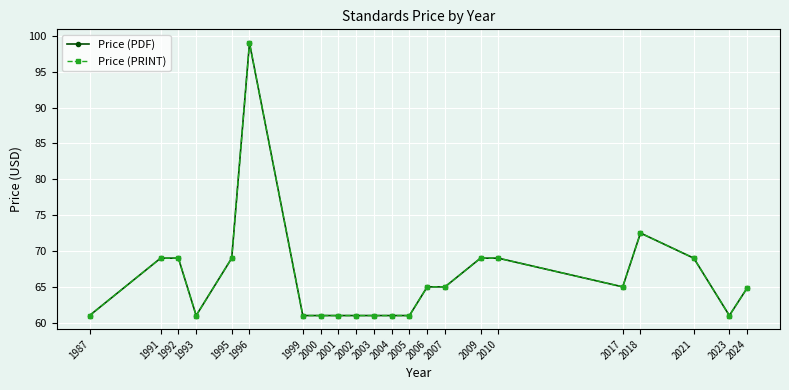

How many values in the Price (PRINT) series are below 65?

11